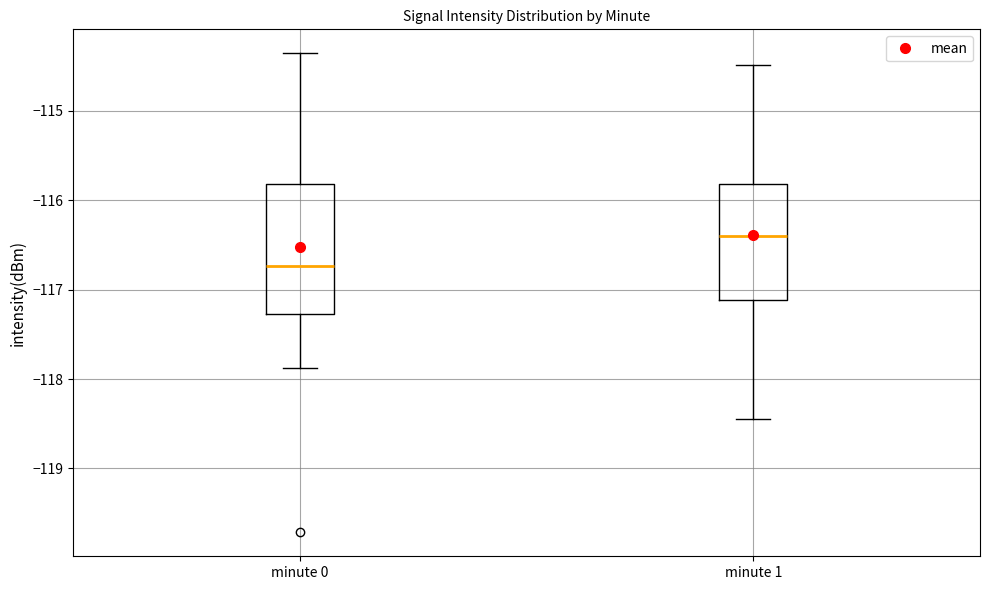

Reading left to right, transcribe this box plot: for each box, give where its median line is, the range the box spans, and where its two whiskers end, as read against the y-axis. The values are not printed on the chart, so give them approximately, as read against the axis.

minute 0: median -116.7, box -117.3 to -115.8, whiskers -117.9 to -114.4
minute 1: median -116.4, box -117.1 to -115.8, whiskers -118.4 to -114.5